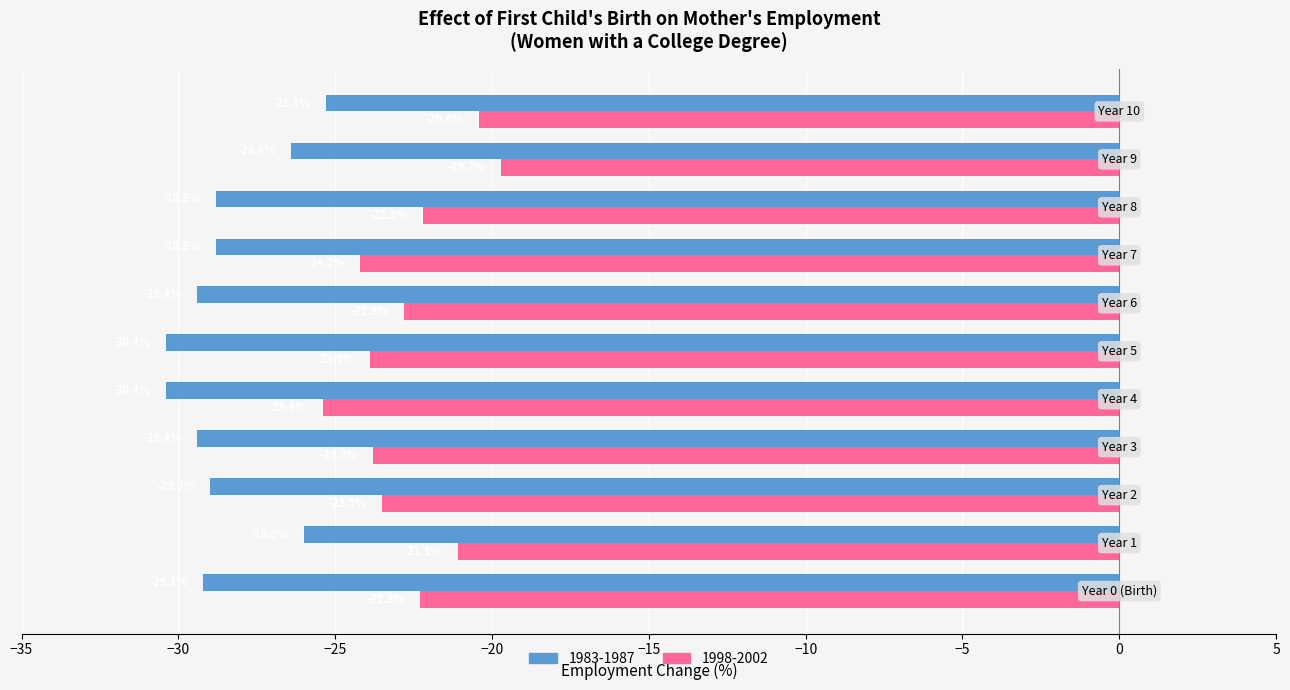

What is the average value of the 1983-1987 series?

-28.5